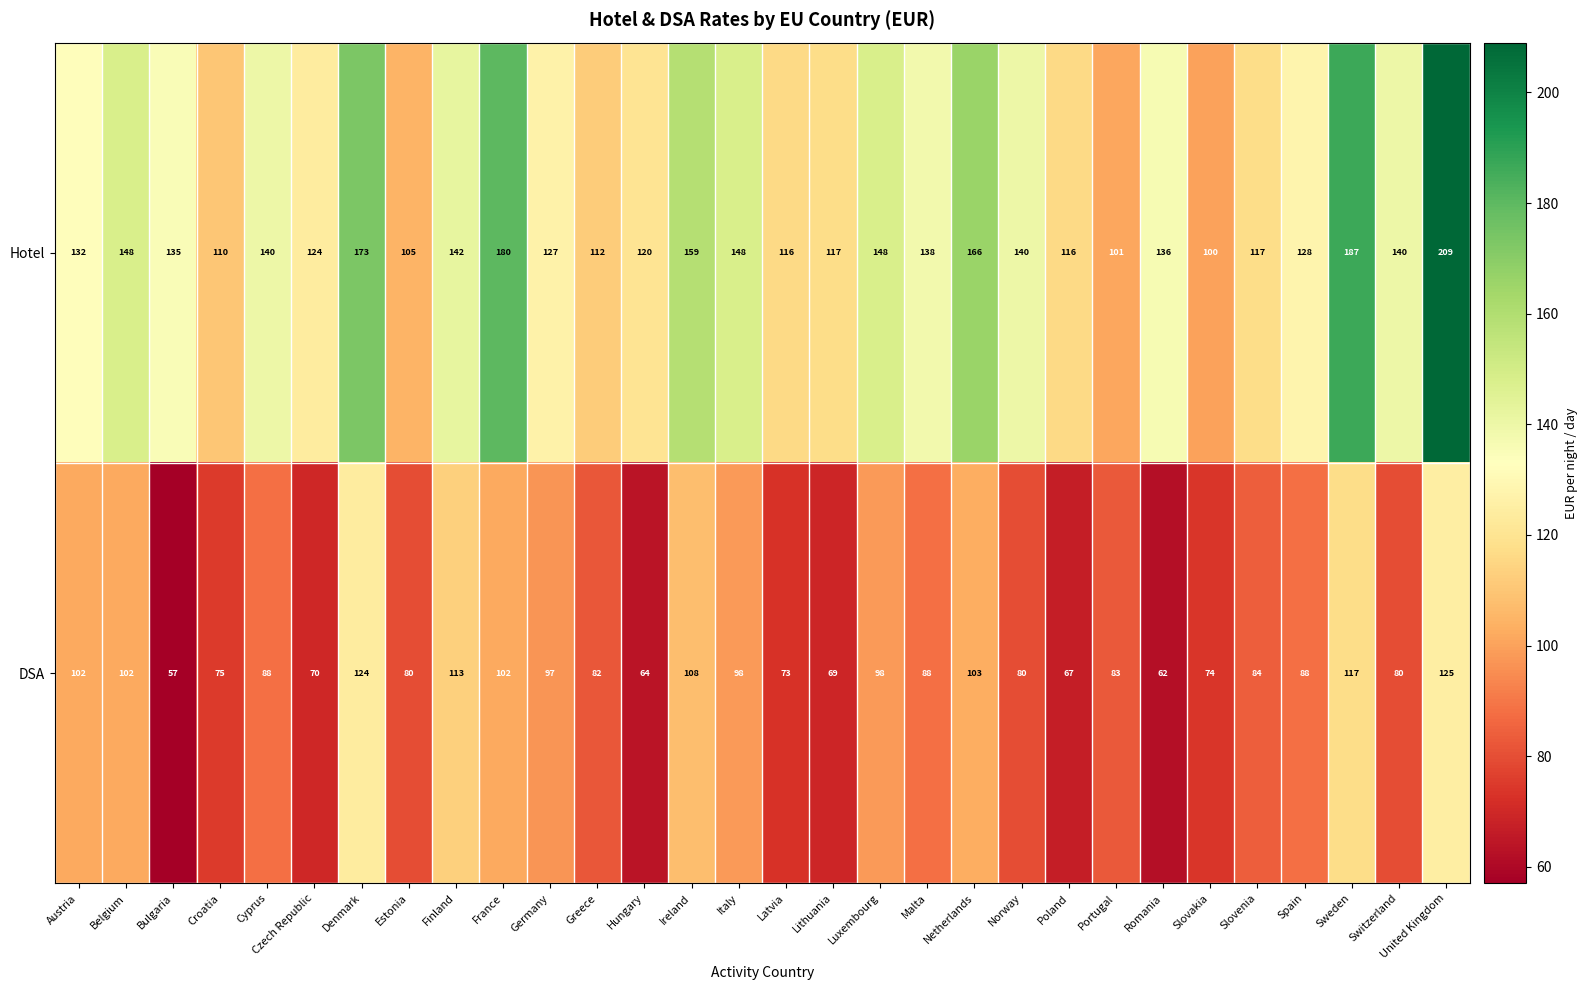

What value does the Hotel series have at Ireland?

159